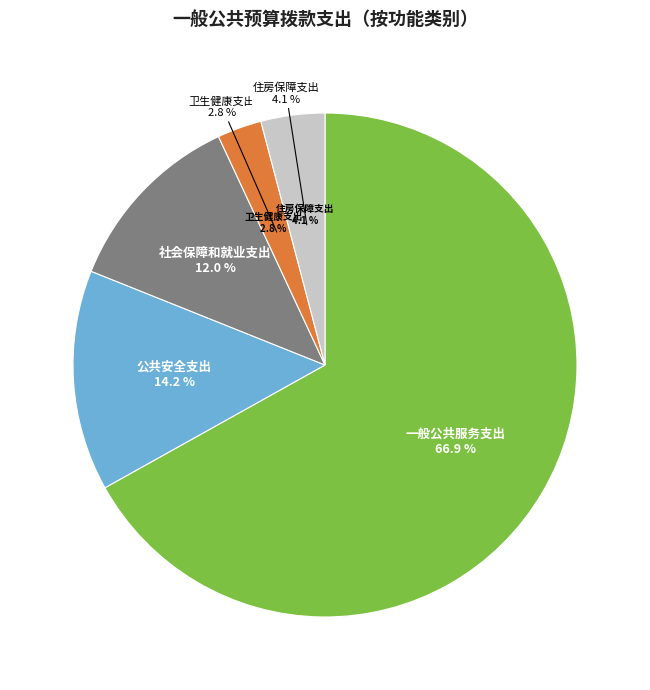

The 卫生健康支出 slice represents 3% of the pie. True or false?

True